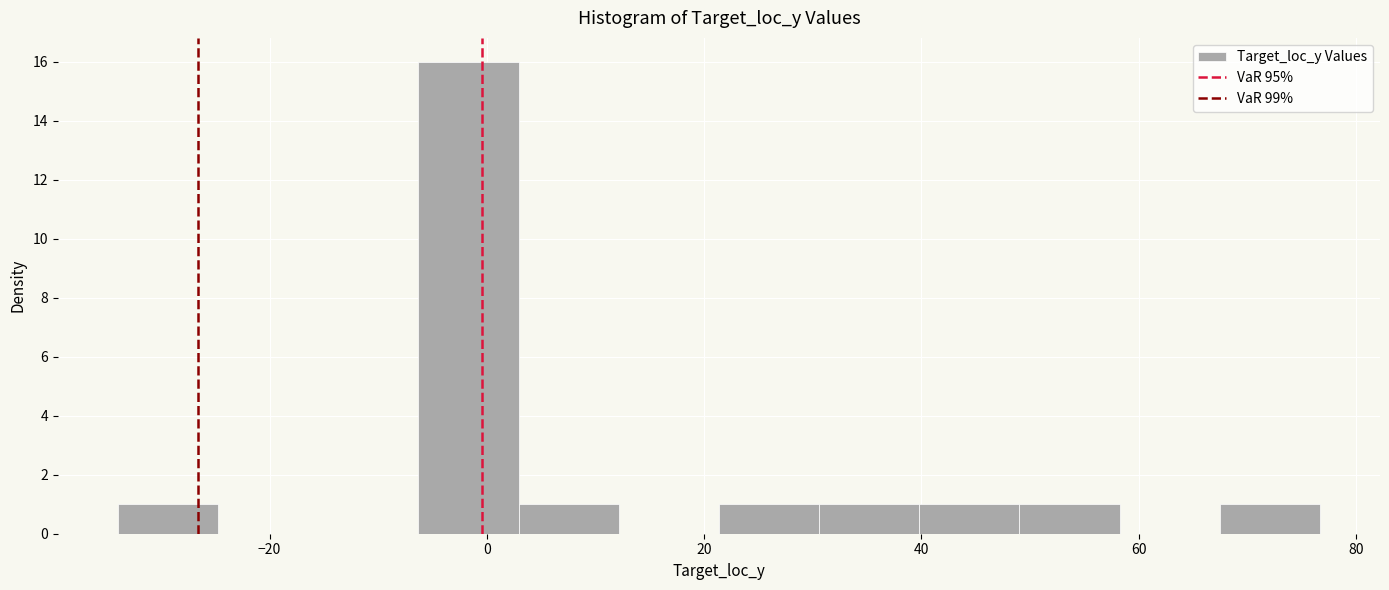

Over which range of the x-axis is the bar tallest?

-6 to 2